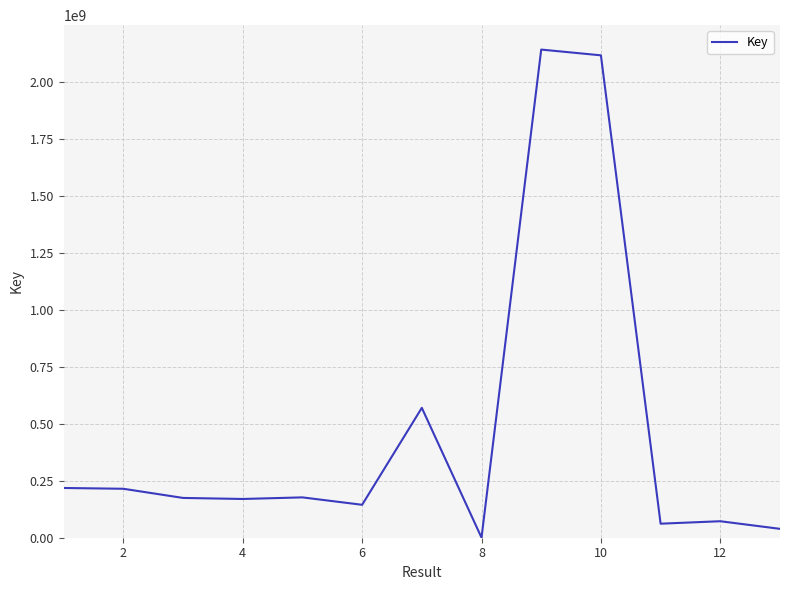

What is the difference between the maximum and minimum values?

2142271691